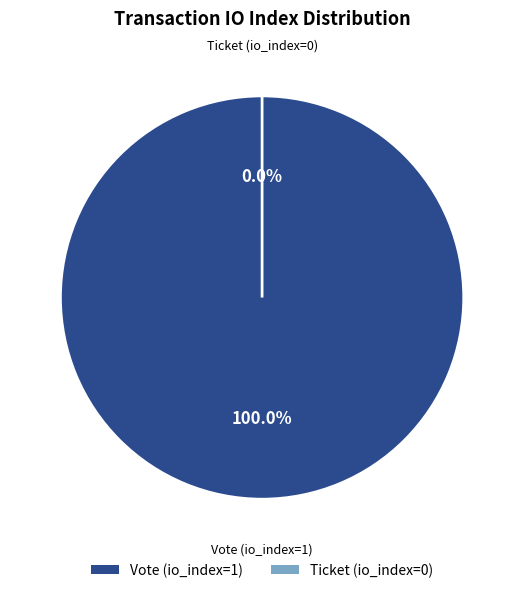

True or false: Vote (io_index=1) accounts for 99% of the total.

False